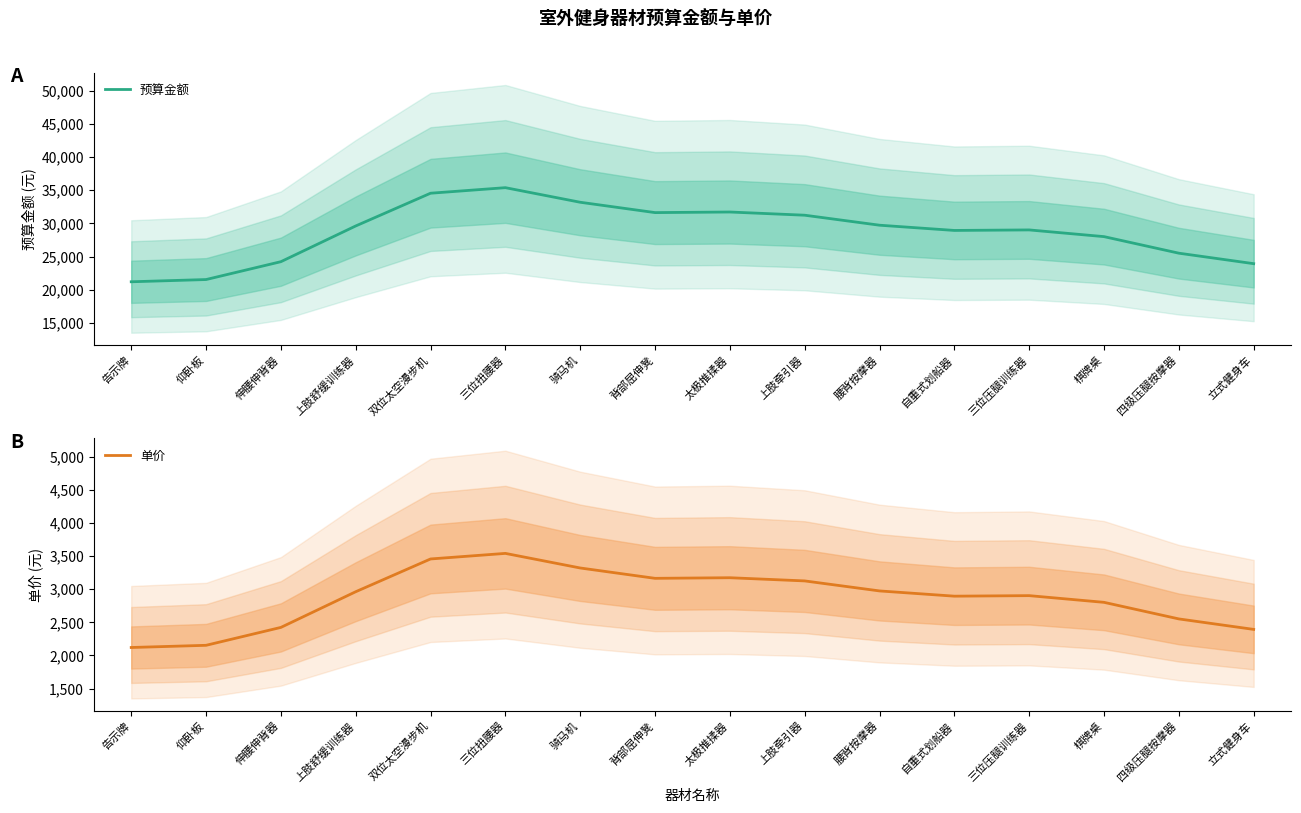

List the labels in order of 预算金额 value, largest first.

三位扭腰器, 双位太空漫步机, 骑马机, 太极推揉器, 背部屈伸凳, 上肢牵引器, 腰背按摩器, 上肢舒缓训练器, 三位压腿训练器, 自重式划船器, 棋牌桌, 四级压腿按摩器, 伸腰伸背器, 立式健身车, 仰卧板, 告示牌